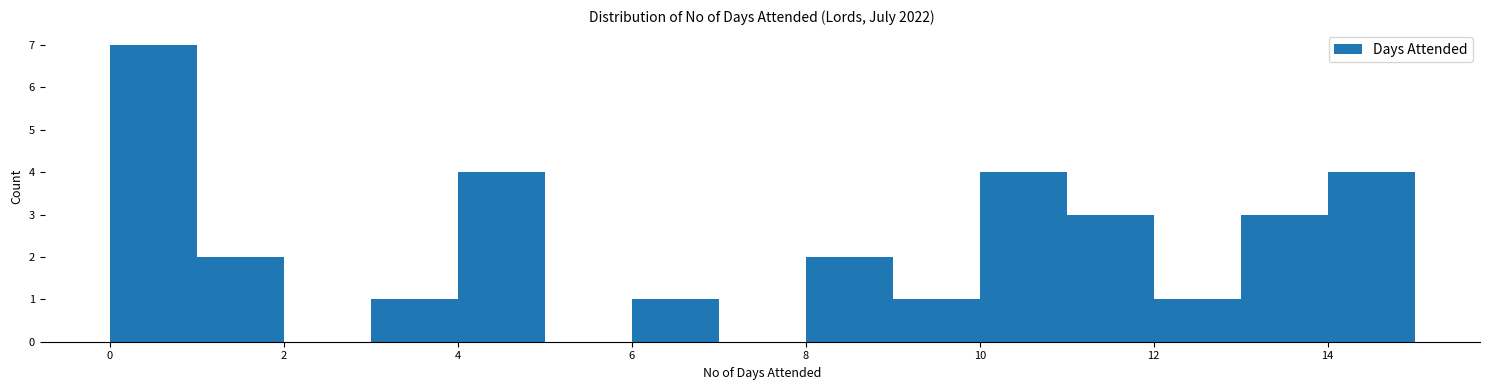

Reading left to right, list every bar in this chart as the range it spans on the x-axis followed by its height. The values are not printed on the chart, so give them approximately, as read against the axis.

0 to 1: 7
1 to 2: 2
2 to 3: 0
3 to 4: 1
4 to 5: 4
5 to 6: 0
6 to 7: 1
7 to 8: 0
8 to 9: 2
9 to 10: 1
10 to 11: 4
11 to 12: 3
12 to 13: 1
13 to 14: 3
14 to 15: 4